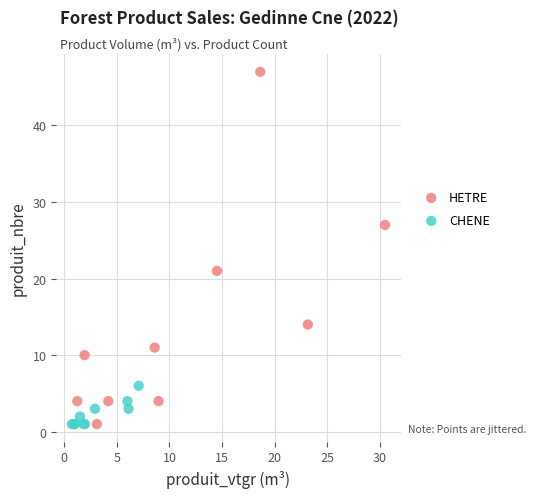

Which series has the widest spread of Y values?

HETRE